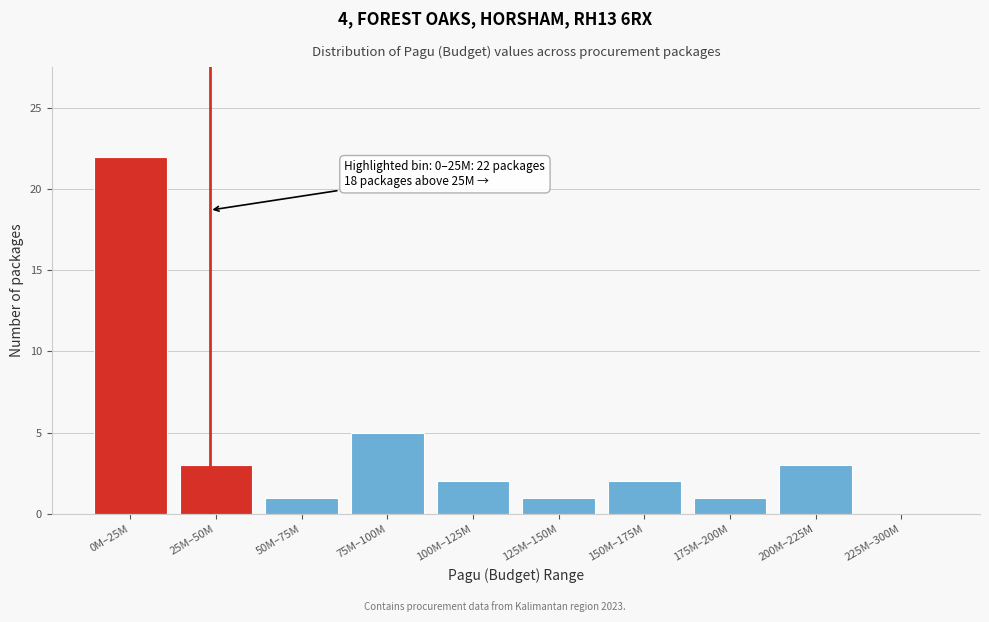

Reading left to right, list all the values displayed in this chart.

0M–25M=22	25M–50M=3	50M–75M=1	75M–100M=5	100M–125M=2	125M–150M=1	150M–175M=2	175M–200M=1	200M–225M=3	225M–300M=0